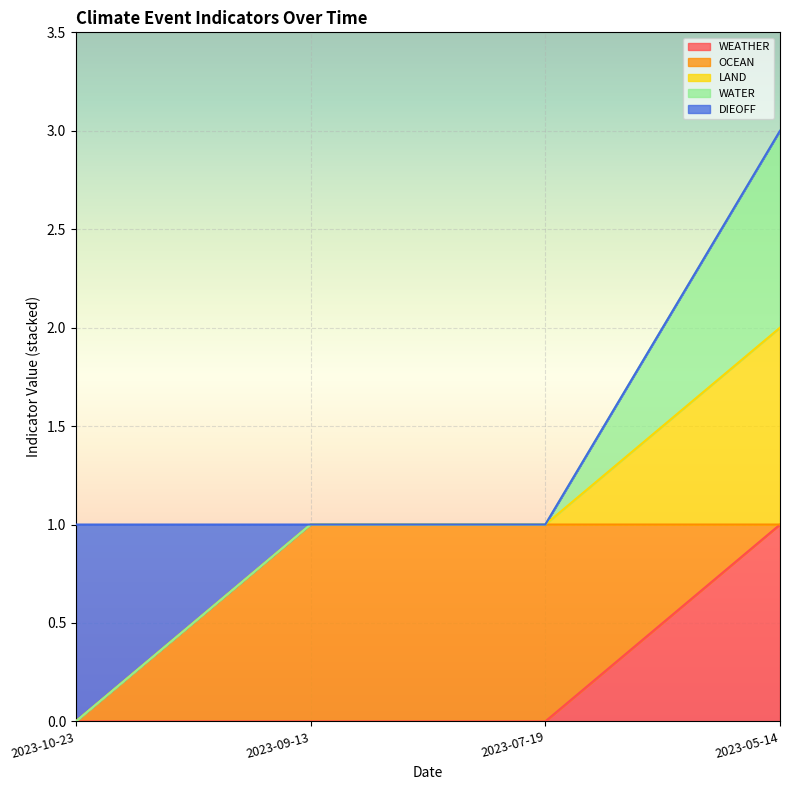

Where is WEATHER nearest to the value 0?

2023-10-23